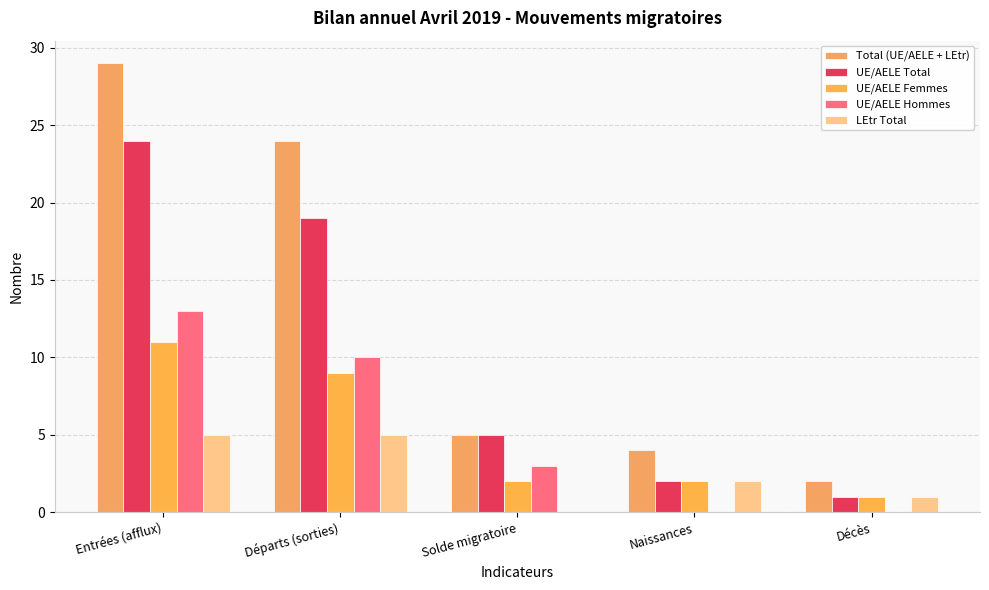

What is the sum of the Total (UE/AELE + LEtr) values at Naissances and Départs (sorties)?

28